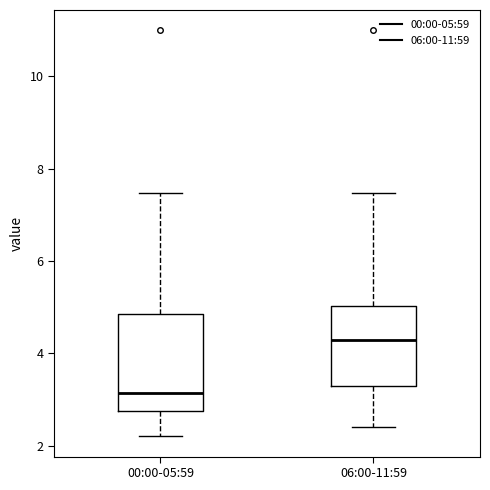

Where does the median line of the box for 00:00-05:59 sit on the y-axis? The values are not printed on the chart, so give them approximately, as read against the axis.

3.2